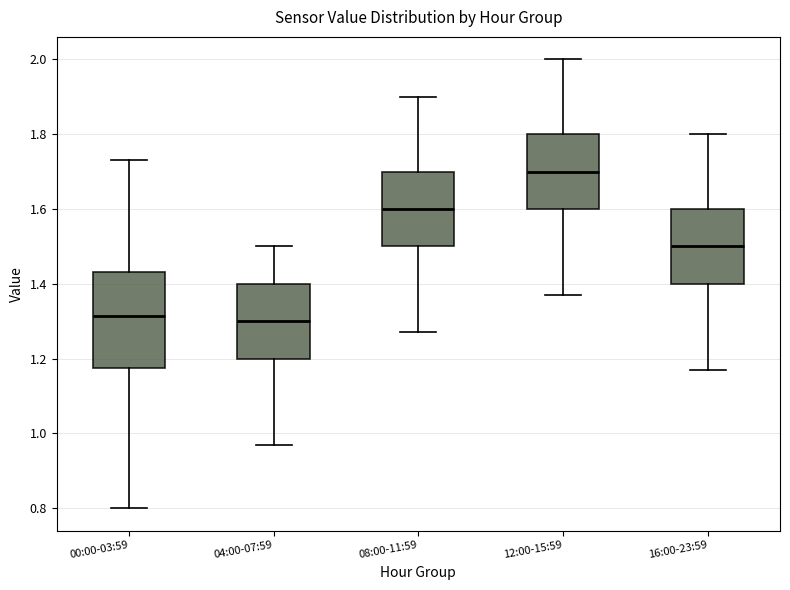

Which box is the tallest, from its lower edge to its upper edge?

00:00-03:59